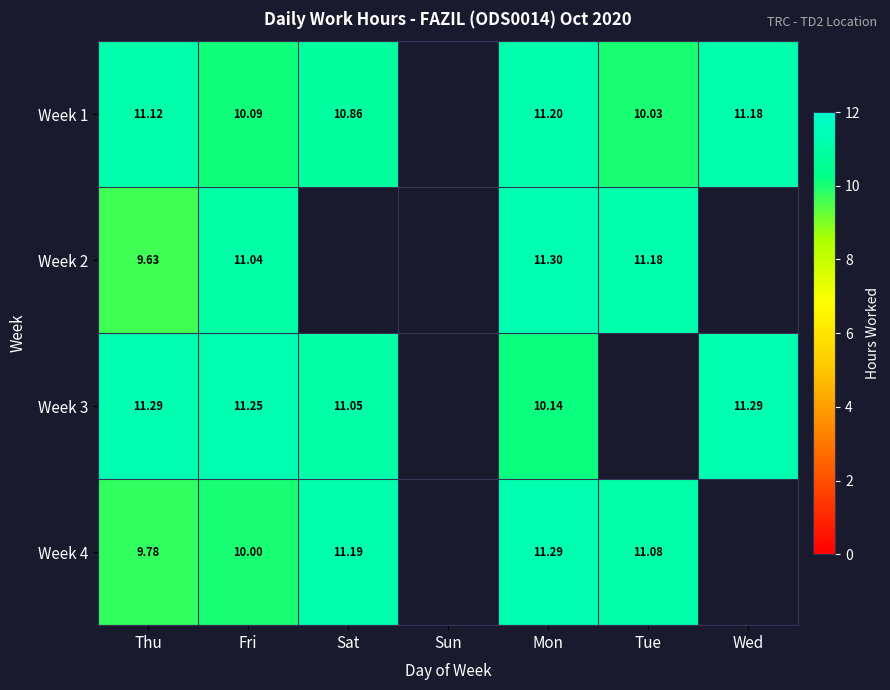

Is the value of Week 2 at Mon greater than the value of Week 3 at Fri?

Yes